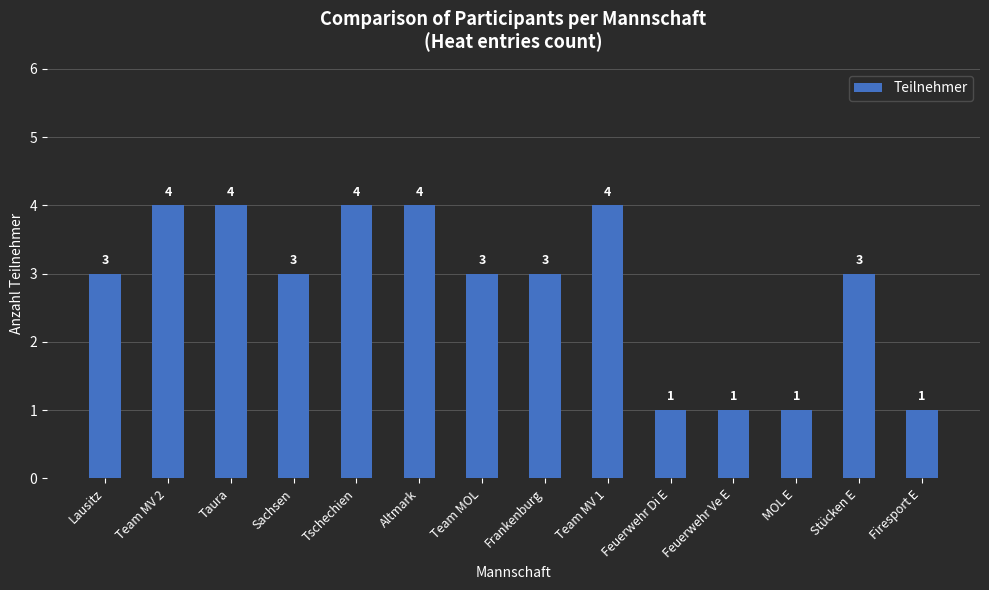

What is the sum of all values?

39